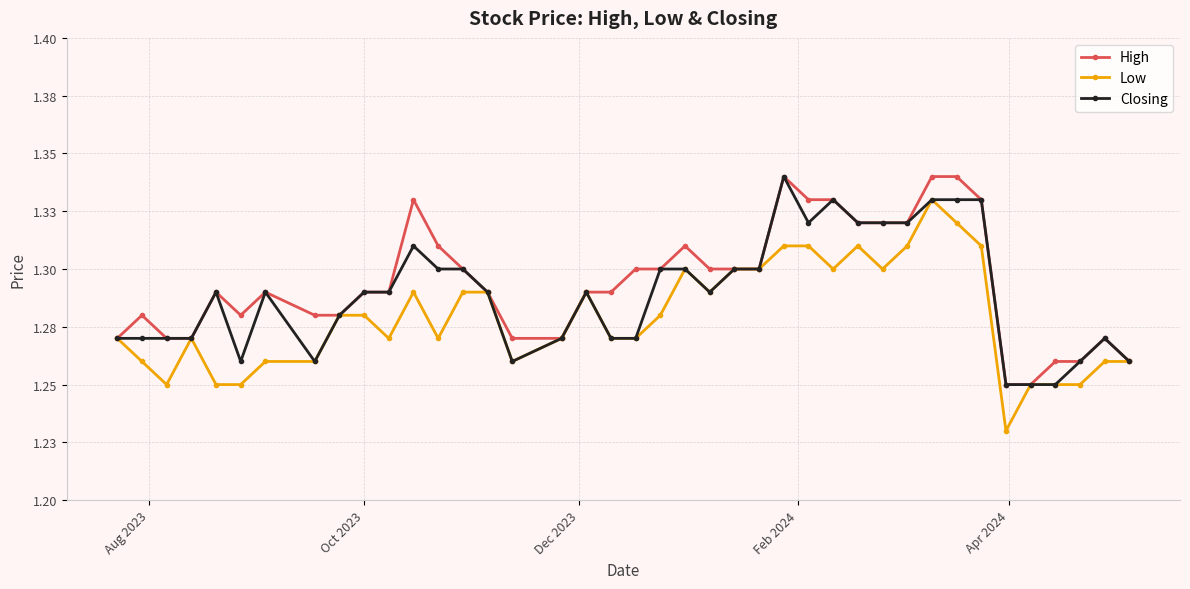

True or false: Closing and Low intersect in this chart.

False